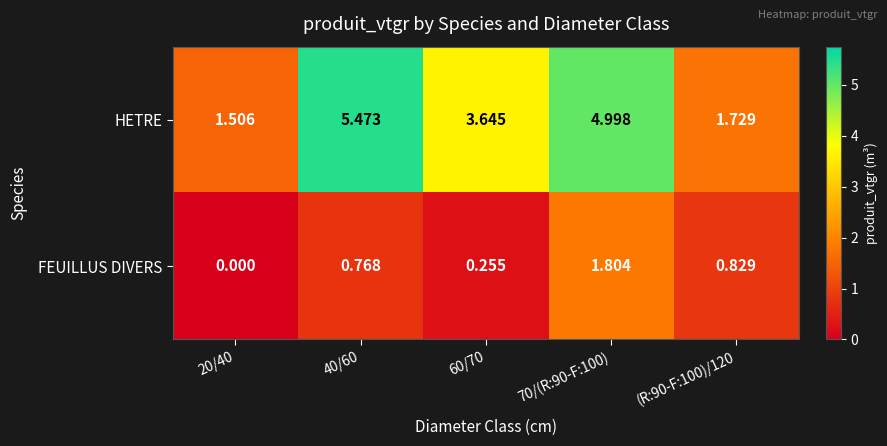

Which series has the largest total across all categories?

HETRE